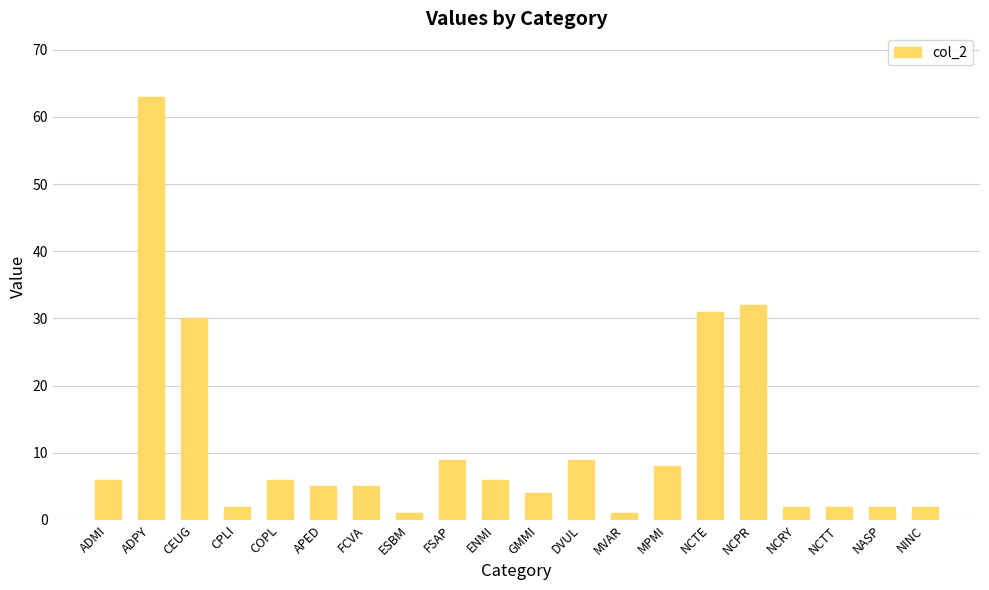

How many data points are less than 6?

10